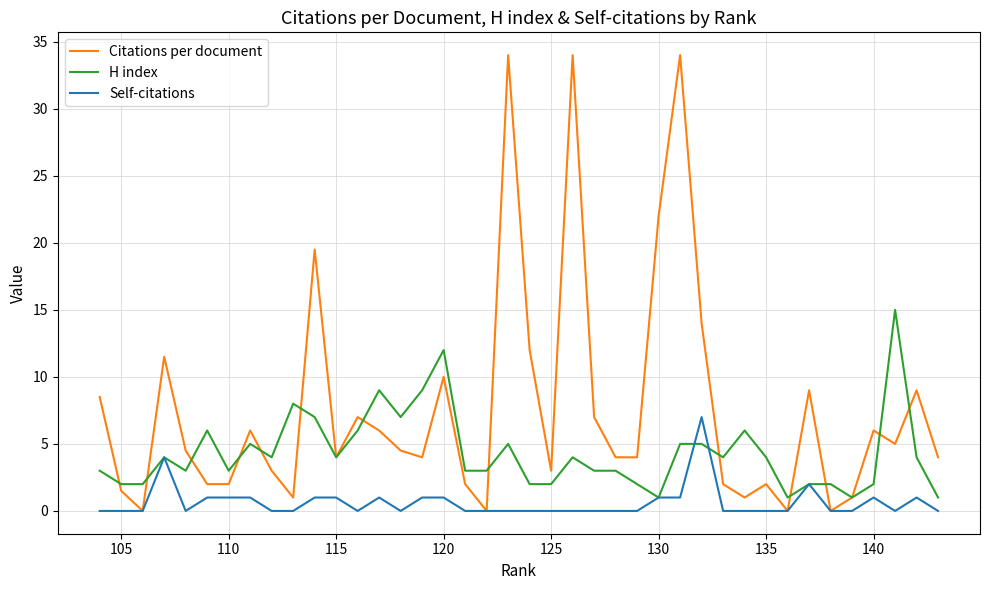

Which series has the largest total across all categories?

Citations per document